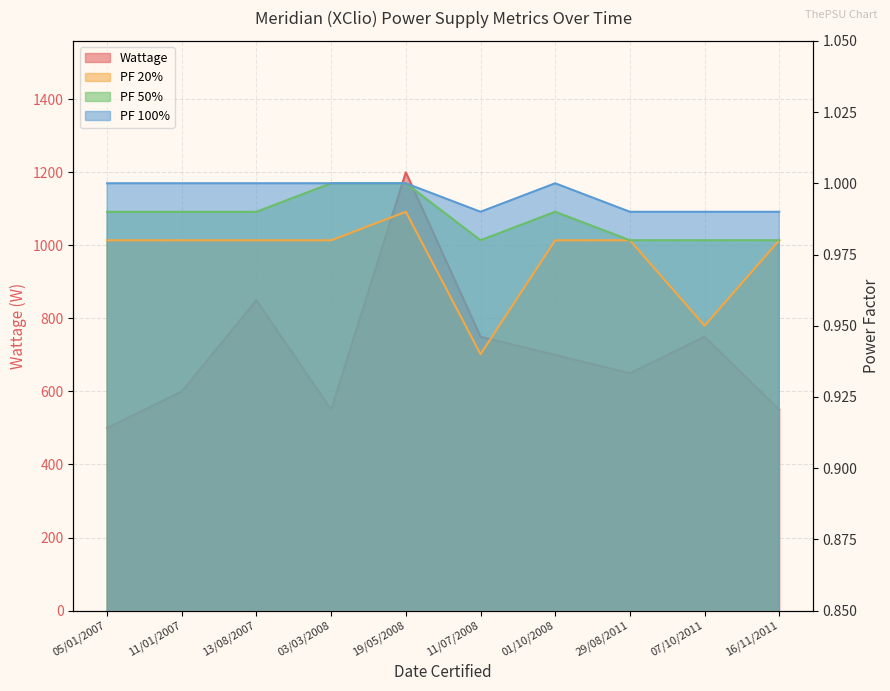

True or false: PF 100% and PF 50% cross at least once.

False